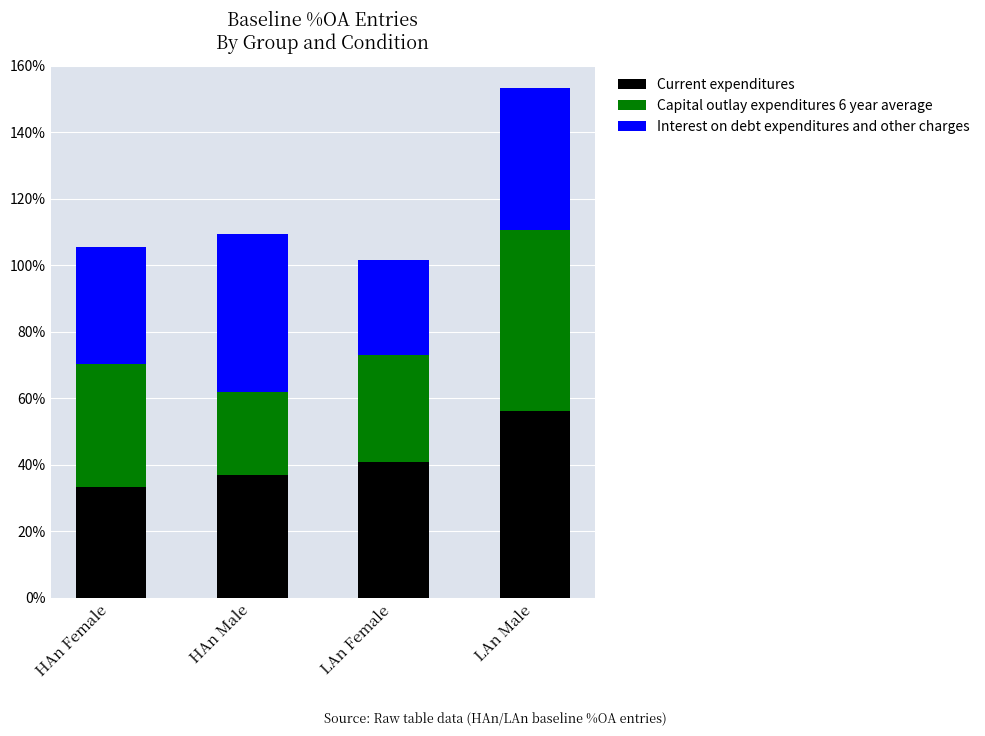

What is the total value across all series at LAn Female?

101.5